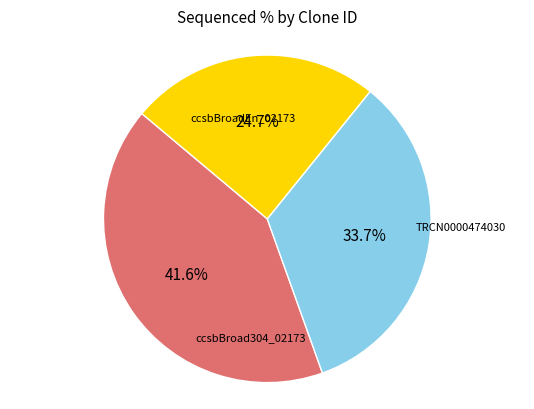

Is there a majority slice in this chart?

No